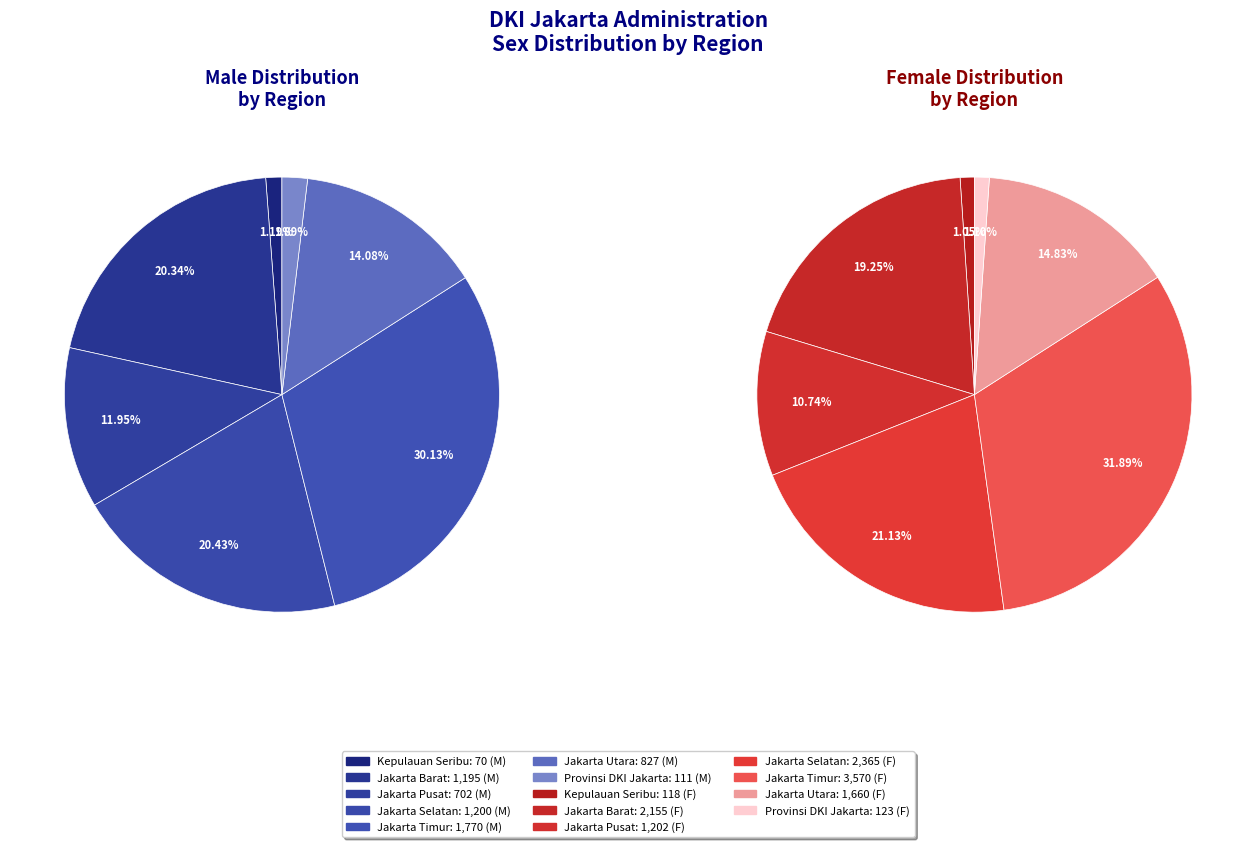

To the nearest percent, what is the combined percentage of Jakarta Selatan and Jakarta Timur?

51%